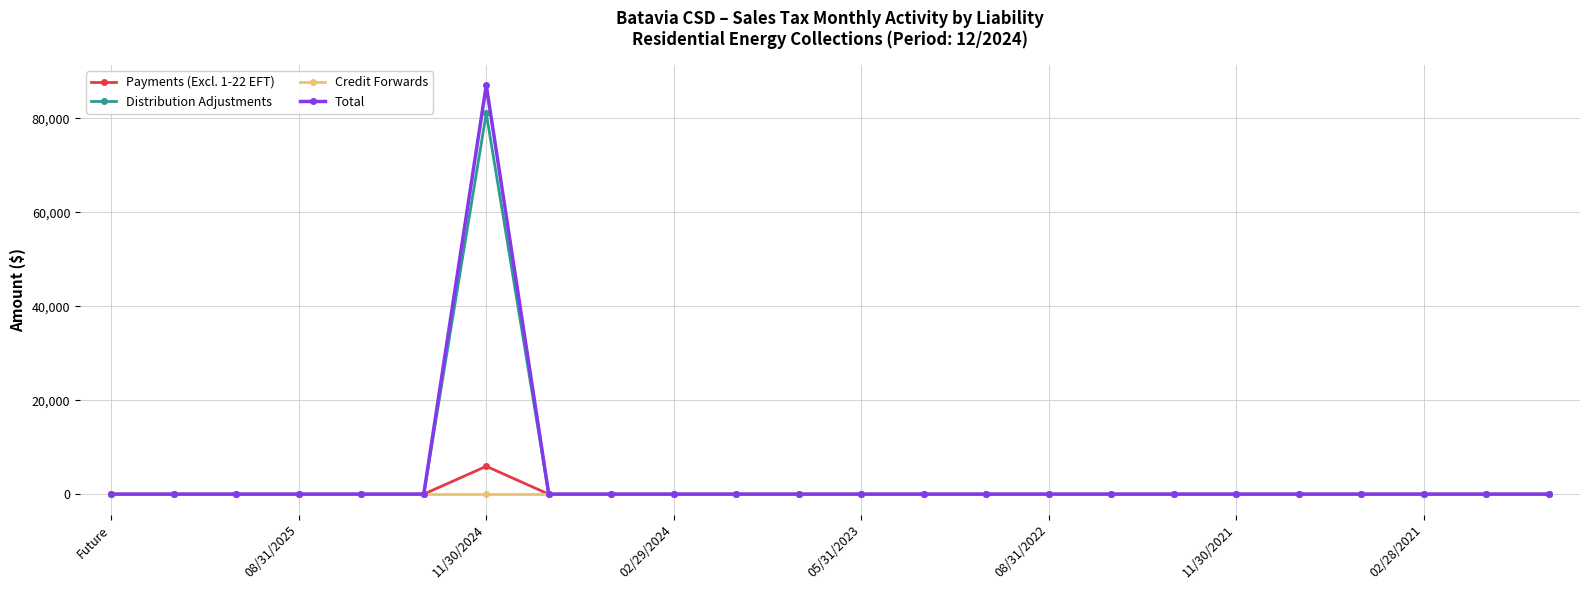

List the series in order of their peak value, lowest first.

Credit Forwards, Payments (Excl. 1-22 EFT), Distribution Adjustments, Total